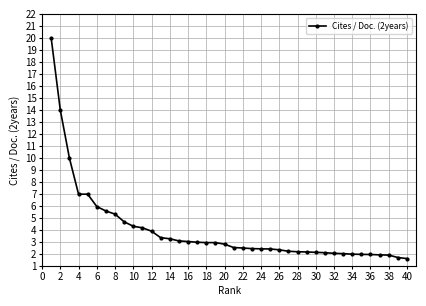

What is the average value?

4.0